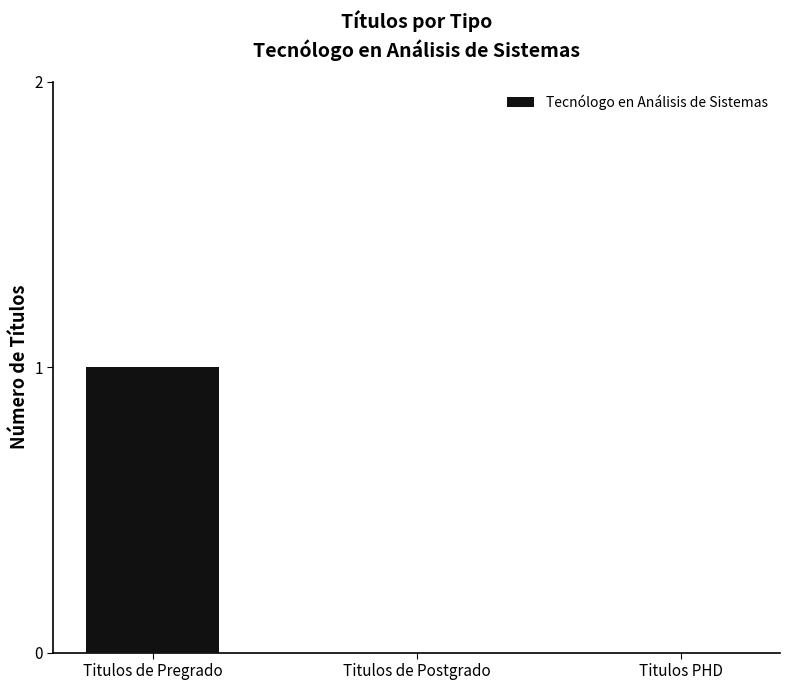

True or false: the data shows 1 at Titulos de Pregrado.

True